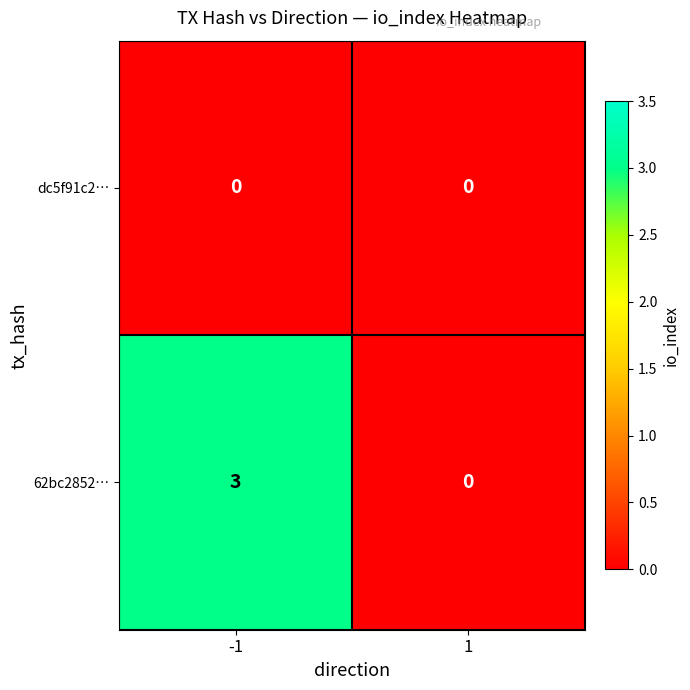

Is the value of dc5f91c2… at -1 greater than the value of 62bc2852… at -1?

No